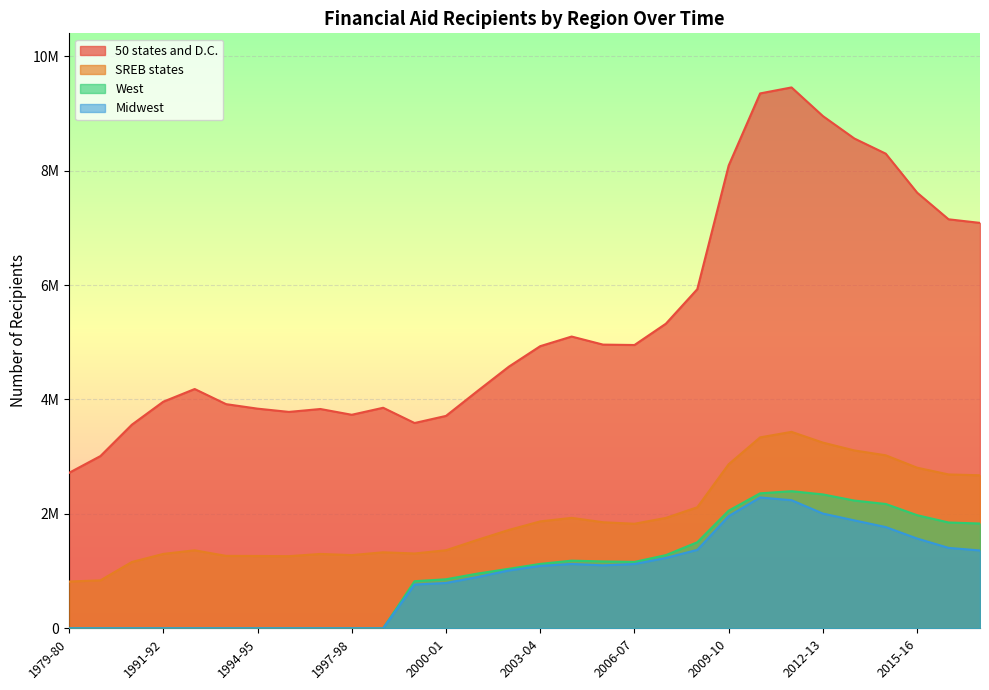

Is it true that Midwest equals 0 at 1992-93?

True